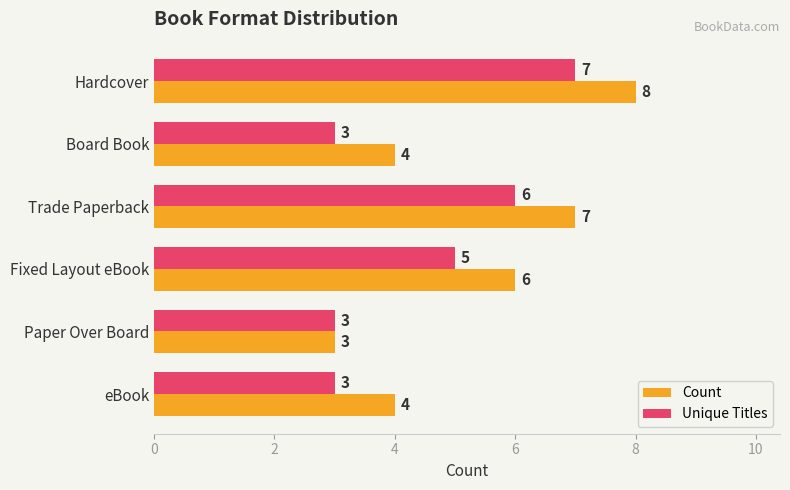

Is it true that Count equals 8 at Hardcover?

True